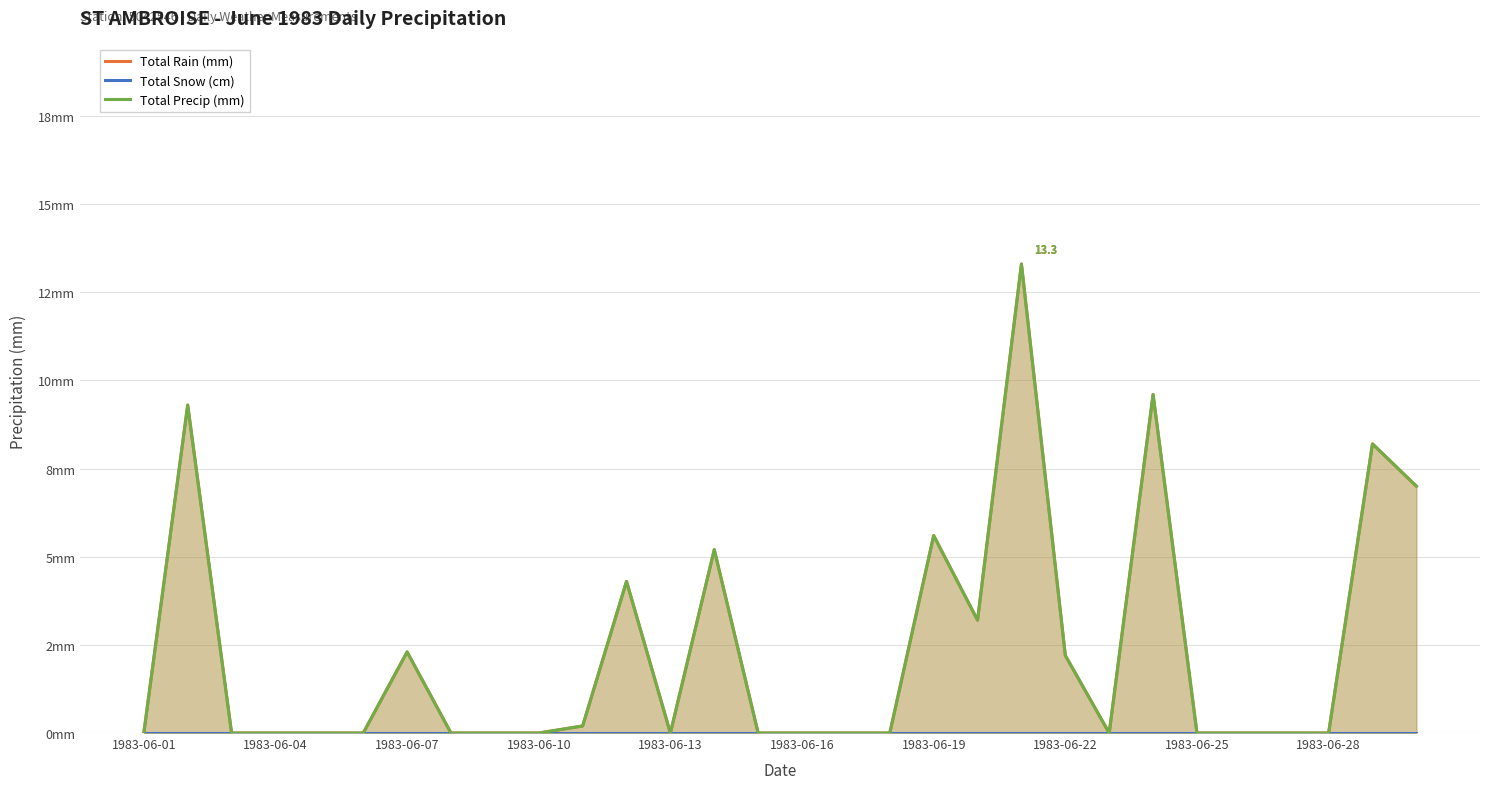

What position from the left is 29?

30